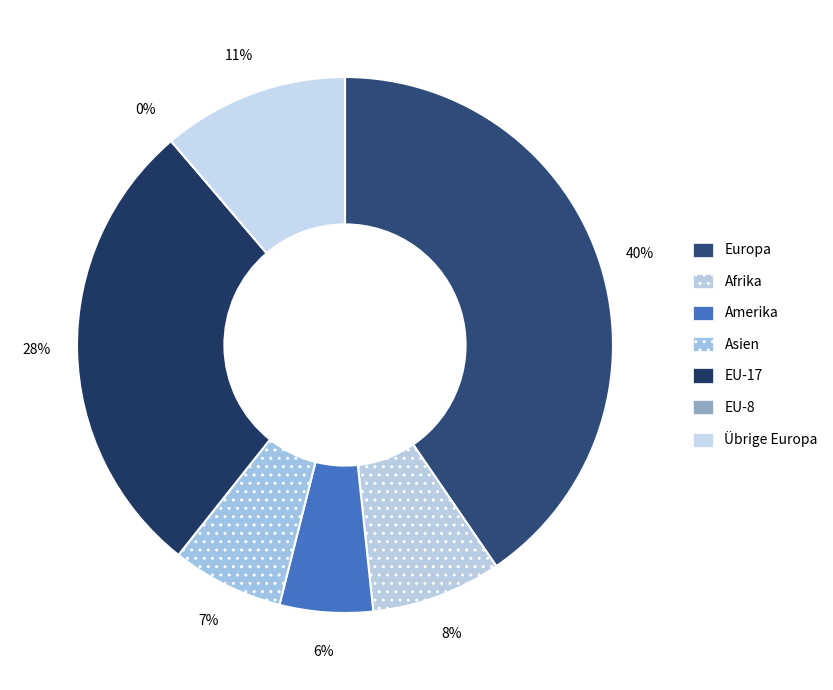

Combined, do Afrika and Asien account for over 50%?

No